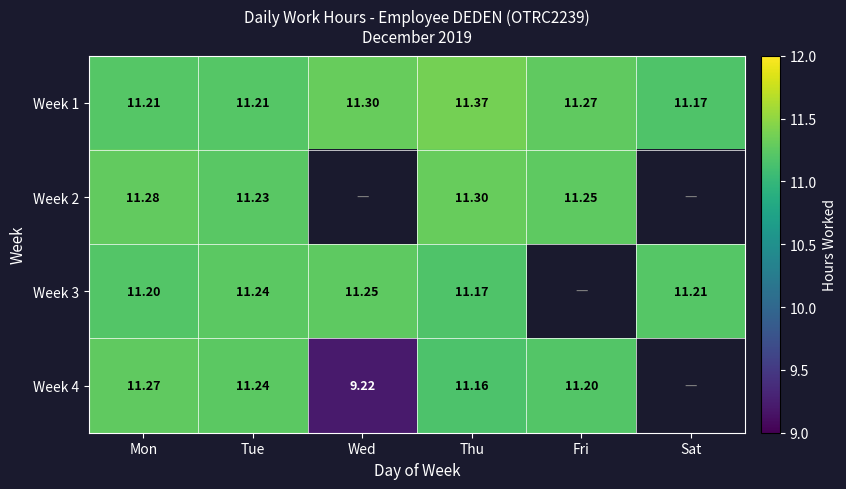

At which label does Week 1 reach its peak?

Thu